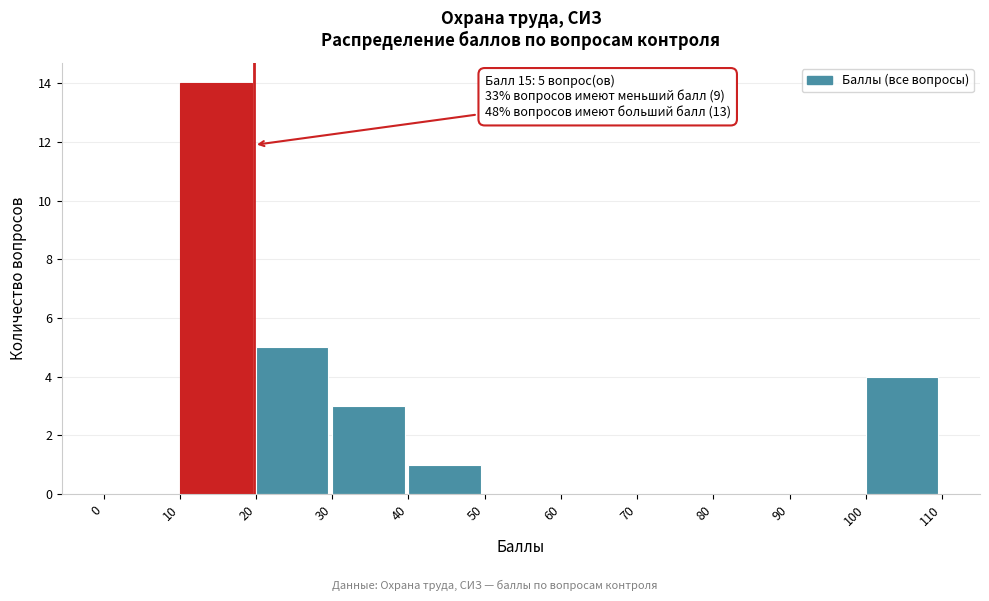

Over which range of the x-axis is the bar tallest?

10 to 20